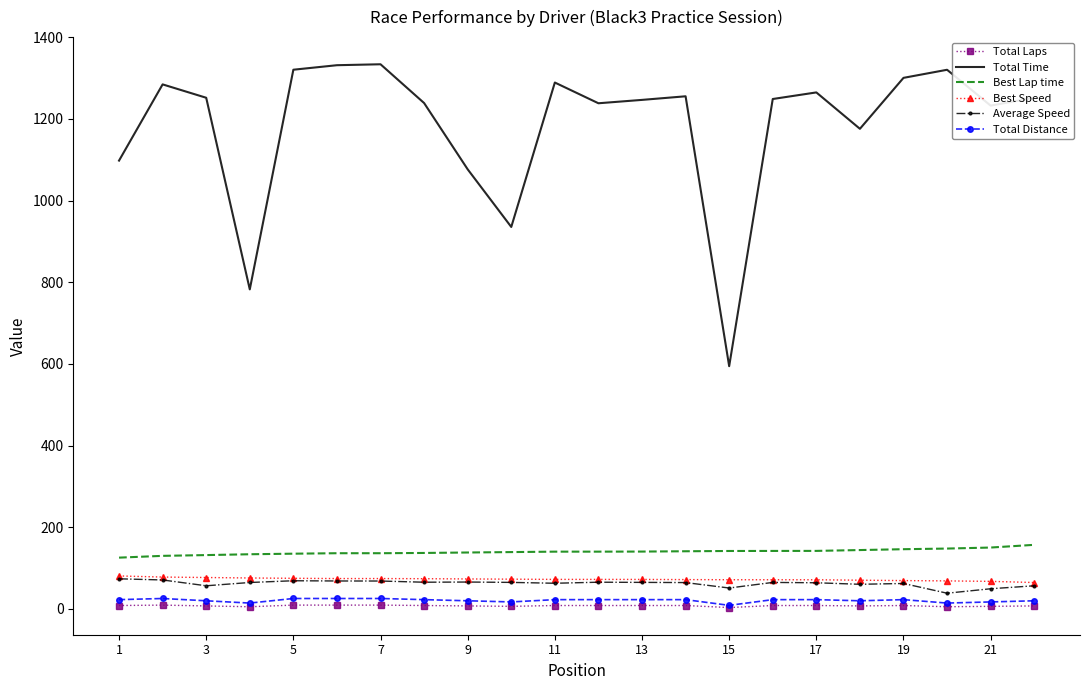

True or false: Total Laps and Average Speed intersect in this chart.

False